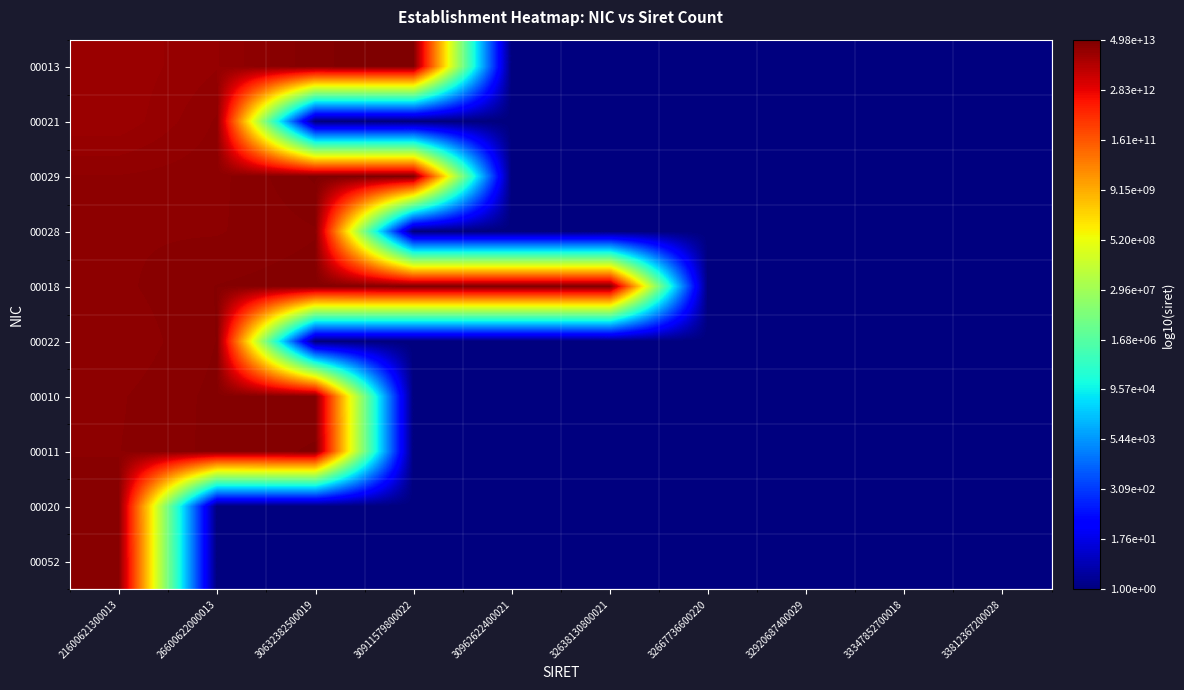

Reading left to right, what are all the values shown in this chart?

00013: 21600621300013=13.3	26600622000013=13.4	30632382500019=13.6	30911579800022=13.7	30962622400021=0.0	32638130800021=0.0	32667736600220=0.0	32920687400029=0.0	33347852700018=0.0	33812367200028=0.0
00021: 21600621300013=13.3	26600622000013=13.5	30632382500019=0.0	30911579800022=0.0	30962622400021=0.0	32638130800021=0.0	32667736600220=0.0	32920687400029=0.0	33347852700018=0.0	33812367200028=0.0
00029: 21600621300013=13.5	26600622000013=13.5	30632382500019=13.7	30911579800022=13.7	30962622400021=0.0	32638130800021=0.0	32667736600220=0.0	32920687400029=0.0	33347852700018=0.0	33812367200028=0.0
00028: 21600621300013=13.5	26600622000013=13.5	30632382500019=13.6	30911579800022=0.0	30962622400021=0.0	32638130800021=0.0	32667736600220=0.0	32920687400029=0.0	33347852700018=0.0	33812367200028=0.0
00018: 21600621300013=13.5	26600622000013=13.6	30632382500019=13.6	30911579800022=13.6	30962622400021=13.6	32638130800021=13.7	32667736600220=0.0	32920687400029=0.0	33347852700018=0.0	33812367200028=0.0
00022: 21600621300013=13.5	26600622000013=13.6	30632382500019=0.0	30911579800022=0.0	30962622400021=0.0	32638130800021=0.0	32667736600220=0.0	32920687400029=0.0	33347852700018=0.0	33812367200028=0.0
00010: 21600621300013=13.5	26600622000013=13.6	30632382500019=13.6	30911579800022=0.0	30962622400021=0.0	32638130800021=0.0	32667736600220=0.0	32920687400029=0.0	33347852700018=0.0	33812367200028=0.0
00011: 21600621300013=13.5	26600622000013=13.6	30632382500019=13.7	30911579800022=0.0	30962622400021=0.0	32638130800021=0.0	32667736600220=0.0	32920687400029=0.0	33347852700018=0.0	33812367200028=0.0
00020: 21600621300013=13.5	26600622000013=0.0	30632382500019=0.0	30911579800022=0.0	30962622400021=0.0	32638130800021=0.0	32667736600220=0.0	32920687400029=0.0	33347852700018=0.0	33812367200028=0.0
00052: 21600621300013=13.6	26600622000013=0.0	30632382500019=0.0	30911579800022=0.0	30962622400021=0.0	32638130800021=0.0	32667736600220=0.0	32920687400029=0.0	33347852700018=0.0	33812367200028=0.0